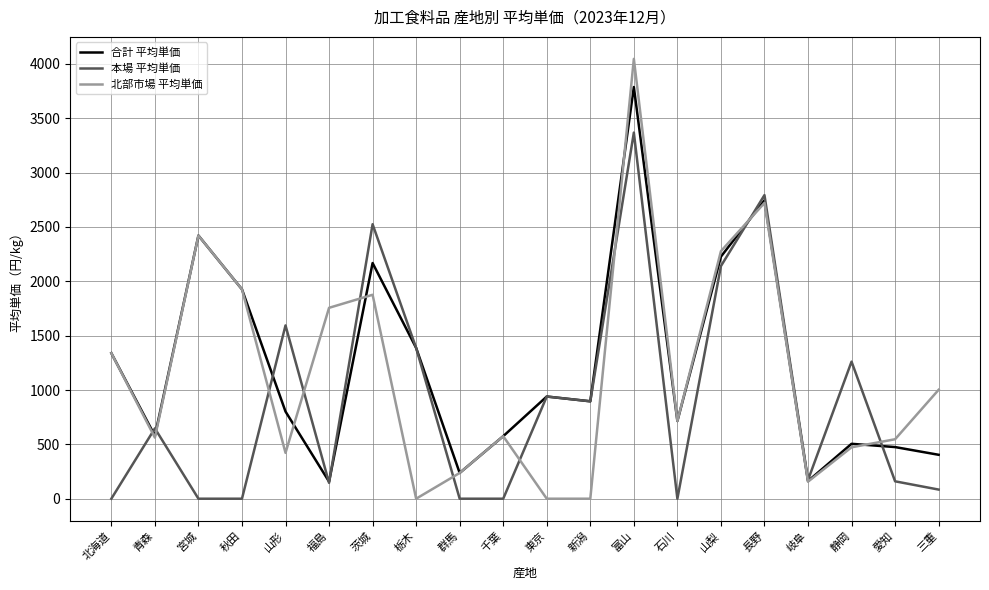

True or false: 合計 平均単価 has a value of 2421 at 宮城.

True